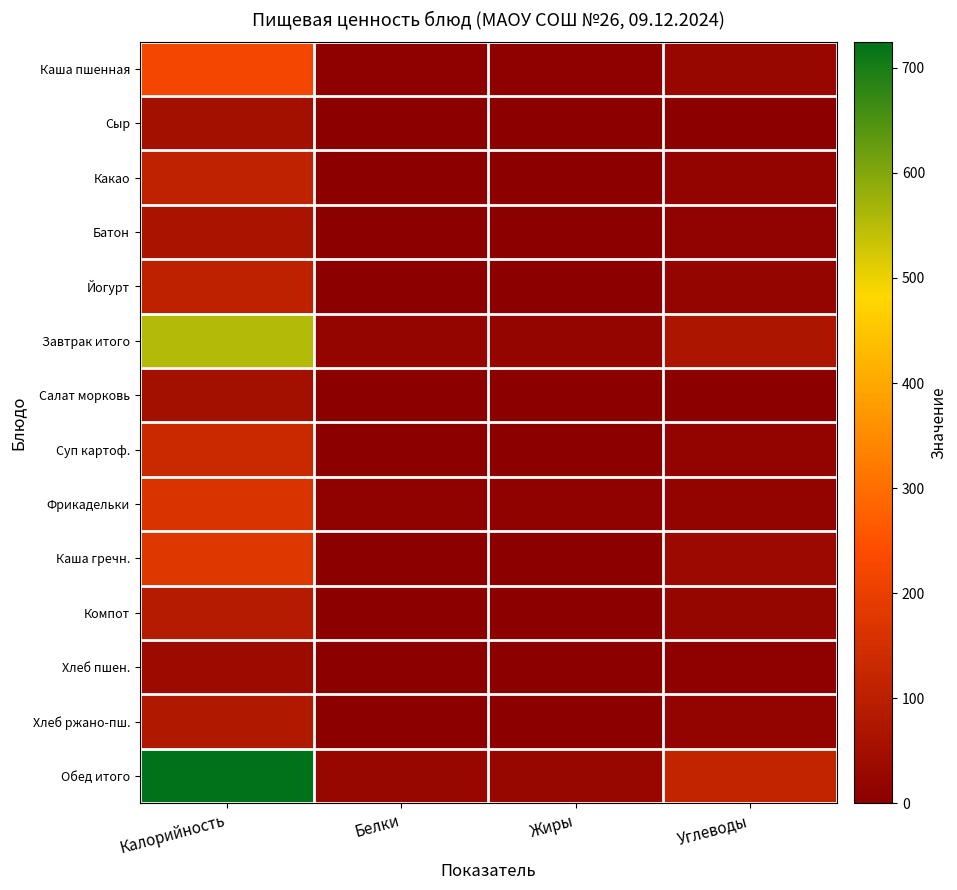

Reading right to left, list all the values displayed in this chart.

Каша пшенная: Углеводы=23.5	Жиры=7.3	Белки=6.8	Калорийность=223.0
Сыр: Углеводы=0.0	Жиры=4.0	Белки=4.0	Калорийность=52.0
Какао: Углеводы=14.7	Жиры=3.8	Белки=3.9	Калорийность=108.0
Батон: Углеводы=12.5	Жиры=0.8	Белки=1.9	Калорийность=65.0
Йогурт: Углеводы=18.0	Жиры=2.5	Белки=3.1	Калорийность=107.0
Завтрак итого: Углеводы=68.7	Жиры=18.4	Белки=19.6	Калорийность=555.0
Салат морковь: Углеводы=5.6	Жиры=4.1	Белки=0.5	Калорийность=52.0
Суп картоф.: Углеводы=15.9	Жиры=5.1	Белки=4.3	Калорийность=131.0
Фрикадельки: Углеводы=15.8	Жиры=11.1	Белки=10.2	Калорийность=162.0
Каша гречн.: Углеводы=33.1	Жиры=3.4	Белки=4.4	Калорийность=176.0
Компот: Углеводы=21.1	Жиры=0.0	Белки=0.1	Калорийность=87.0
Хлеб пшен.: Углеводы=7.5	Жиры=0.5	Белки=1.2	Калорийность=39.0
Хлеб ржано-пш.: Углеводы=15.8	Жиры=0.5	Белки=2.6	Калорийность=78.0
Обед итого: Углеводы=114.8	Жиры=24.6	Белки=23.3	Калорийность=725.0